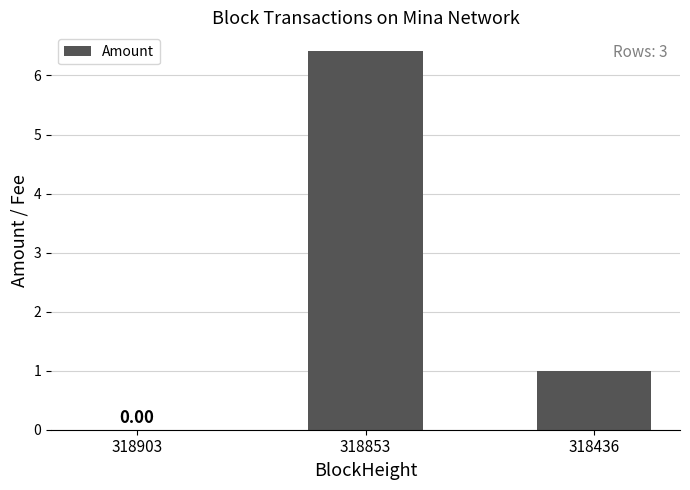

Reading left to right, what are all the values shown in this chart?

318903=0.0	318853=6.4	318436=1.0